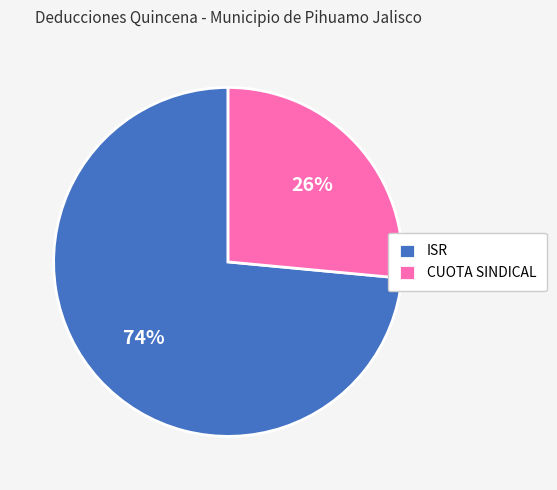

To the nearest percent, what is the combined percentage of ISR and CUOTA SINDICAL?

100%